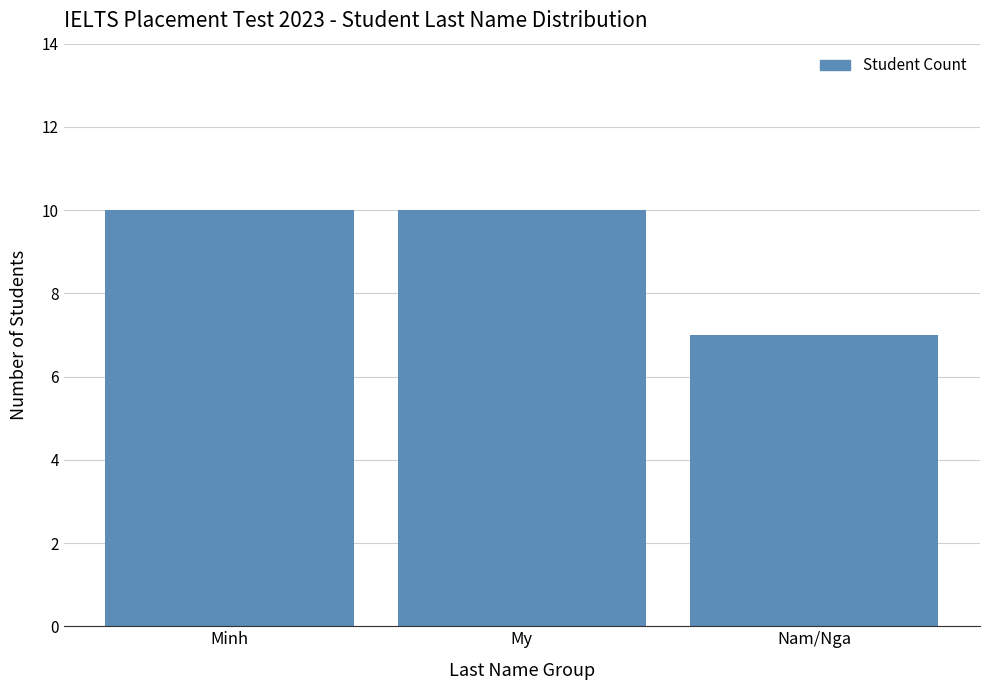

Reading left to right, extract all data points from this chart.

10	10	7